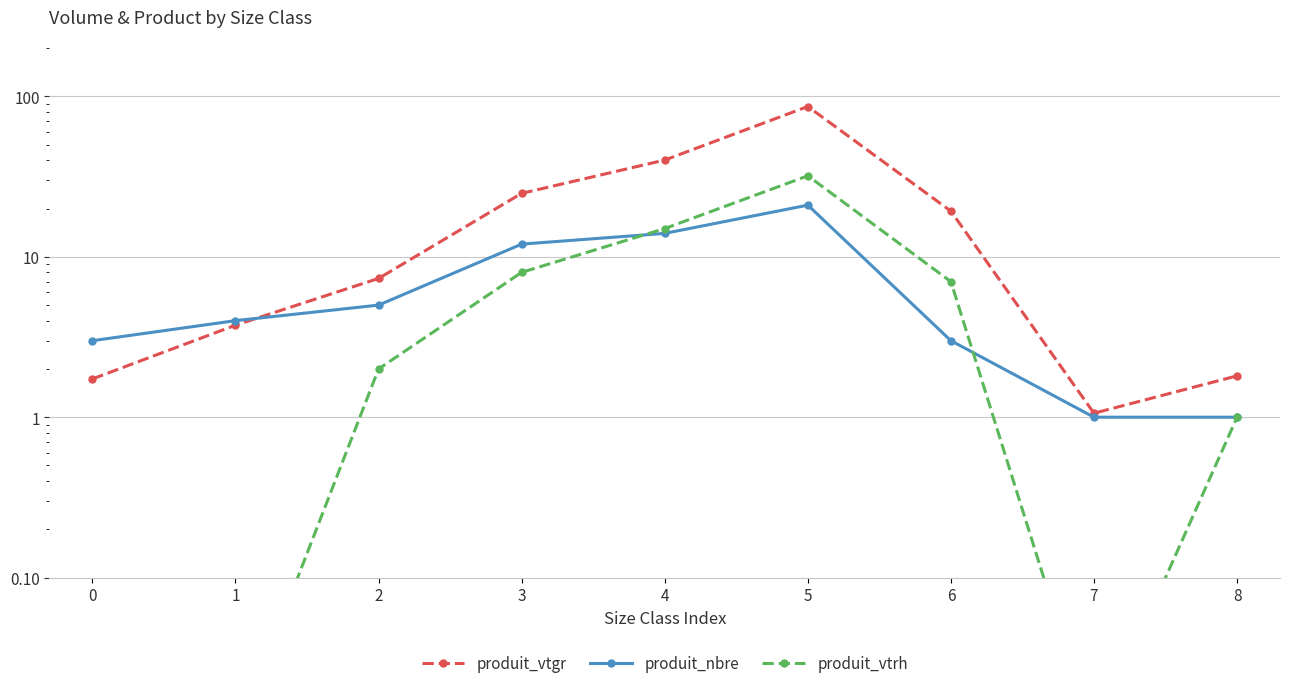

True or false: produit_vtrh and produit_vtgr intersect in this chart.

False